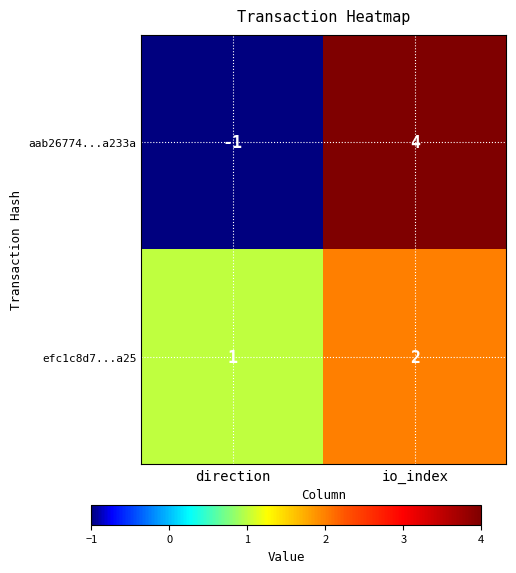

The efc1c8d7...a25 series shows 2 at io_index. True or false?

True